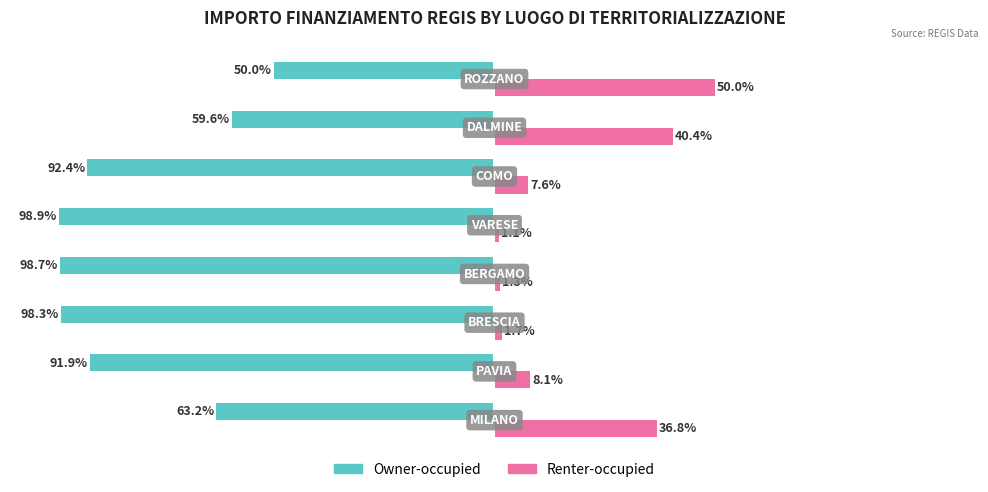

Rank the series by their maximum value, from highest to lowest.

Renter-occupied, Owner-occupied